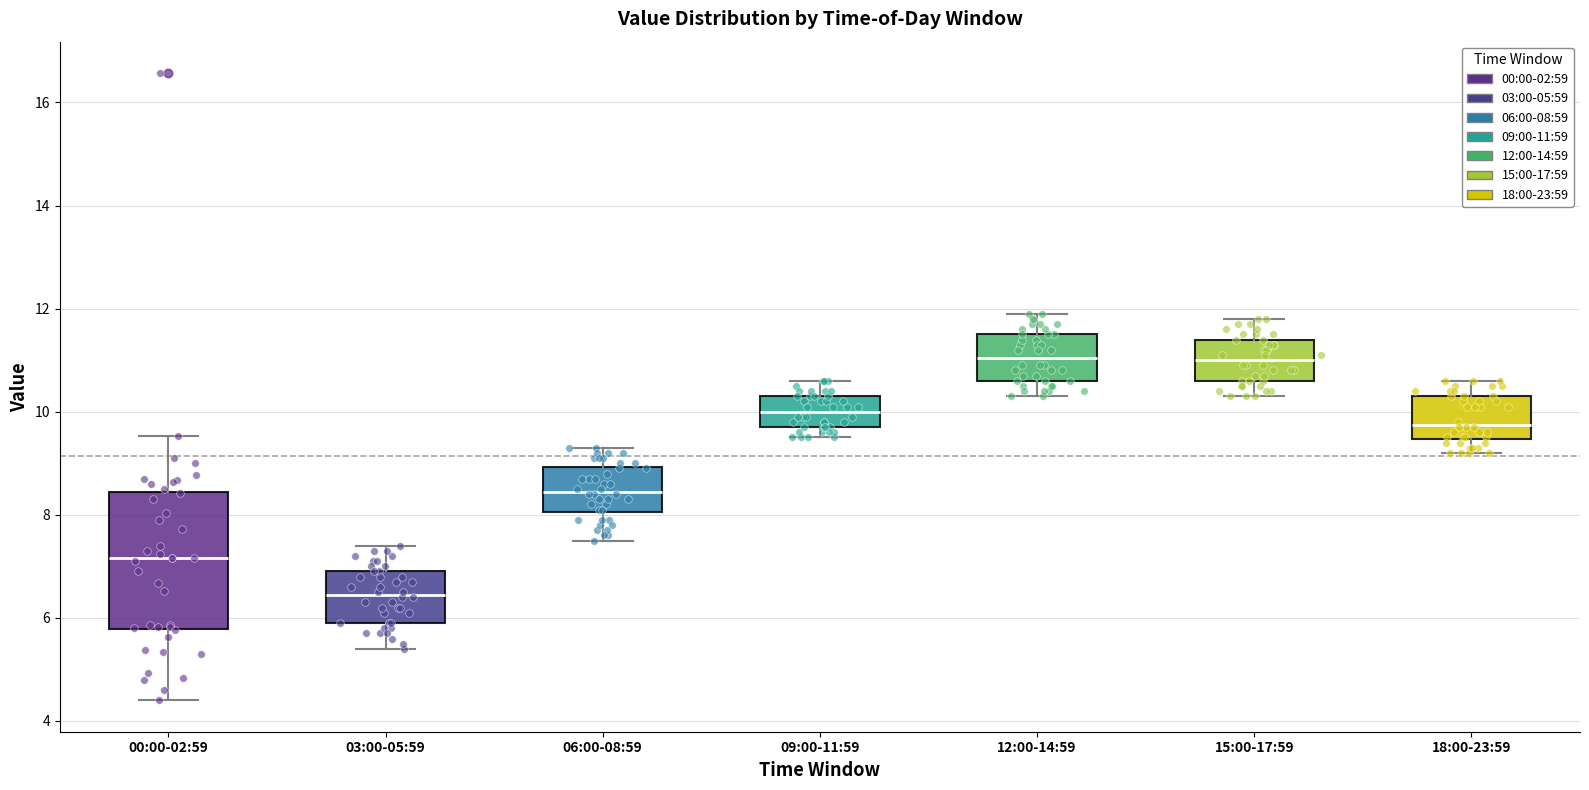

Which box is the tallest, from its lower edge to its upper edge?

00:00-02:59